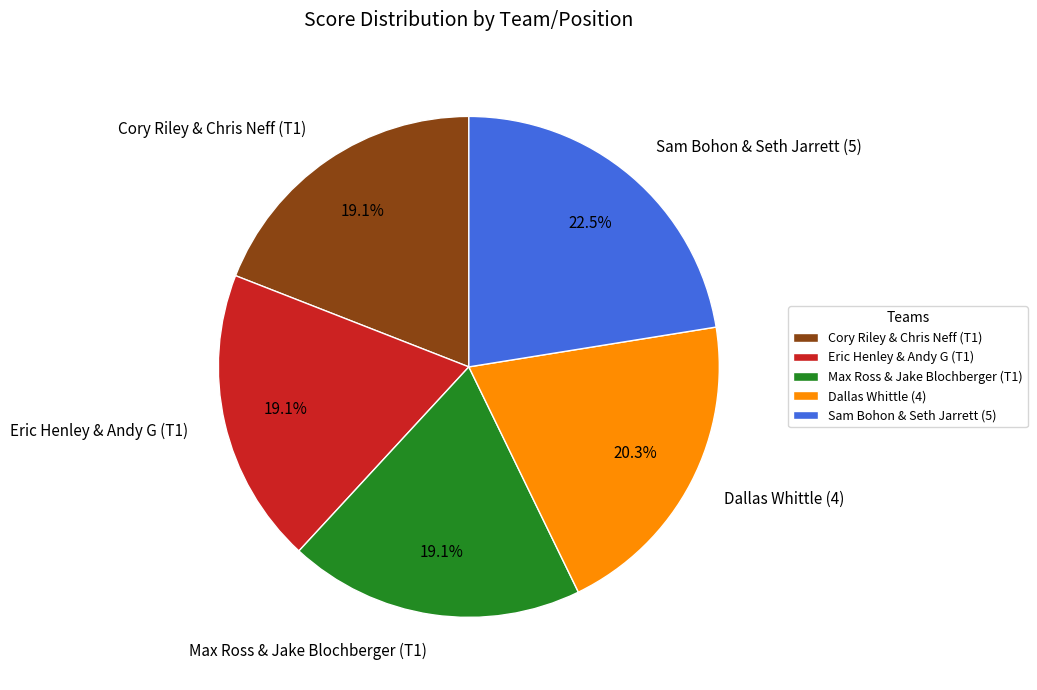

To the nearest percent, what percentage of the pie is Eric Henley & Andy G (T1)?

19%